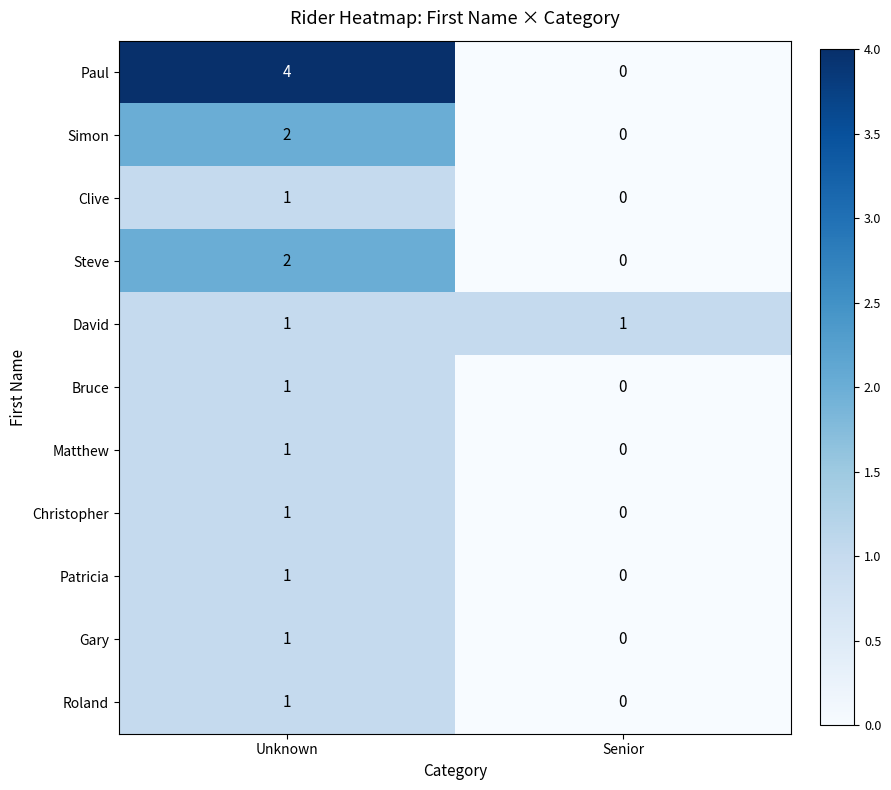

Which series changed the most between Unknown and Senior?

Paul